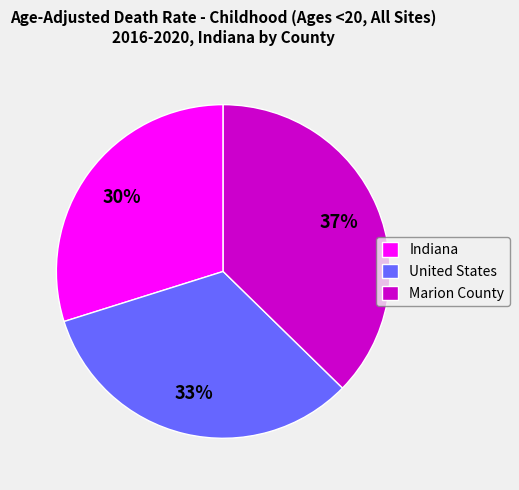

Which category has the biggest portion of the pie?

Marion County